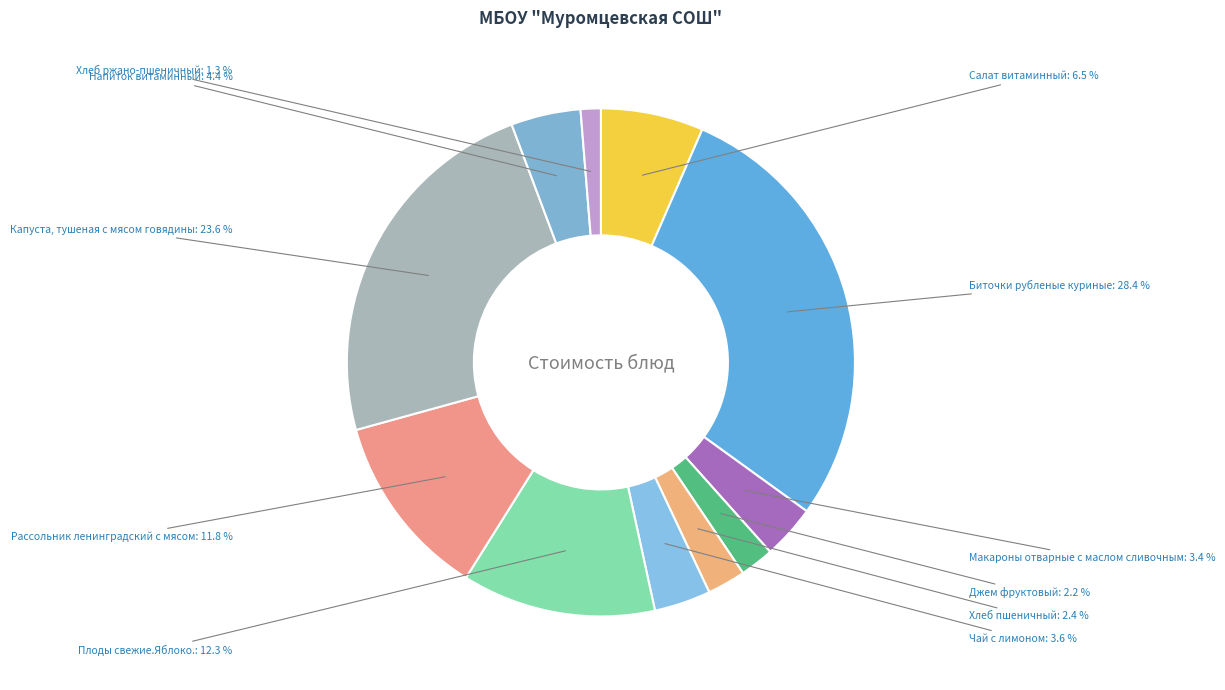

Which slice is the smallest?

Хлеб ржано-пшеничный